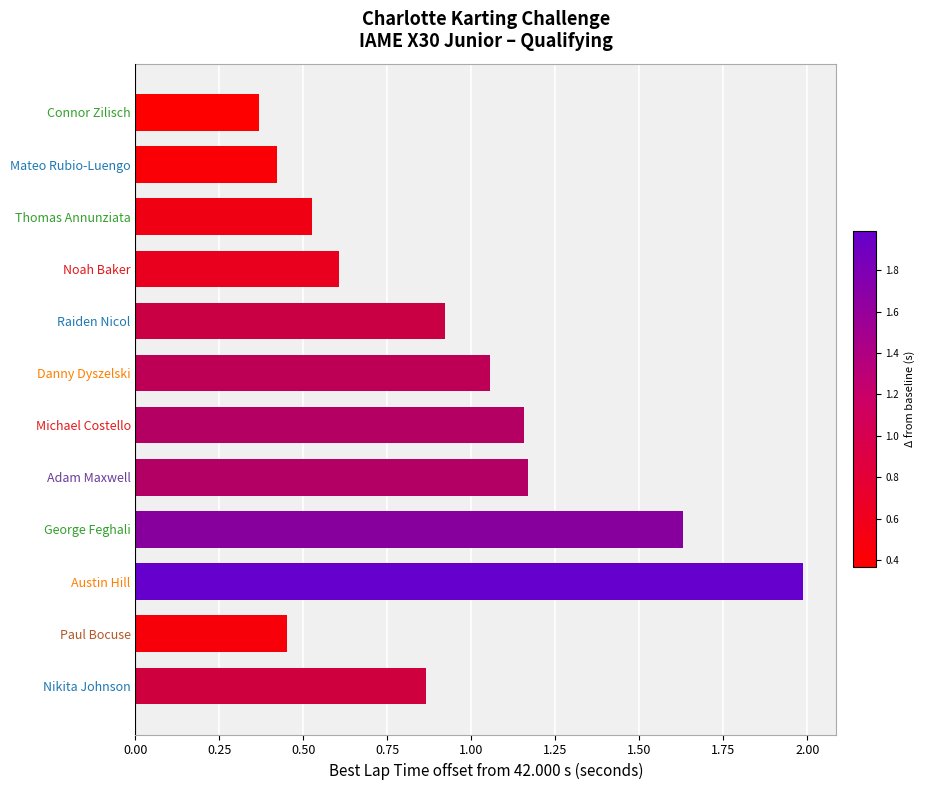

At which category does the chart reach its peak across all series?

Austin Hill